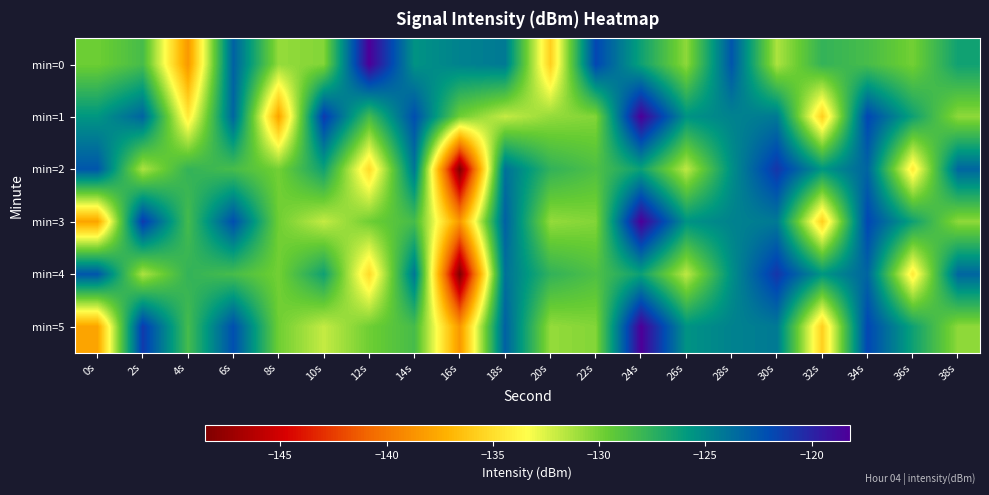

Rank the series at 22s from highest to lowest value.

min=0, min=2, min=4, min=1, min=3, min=5